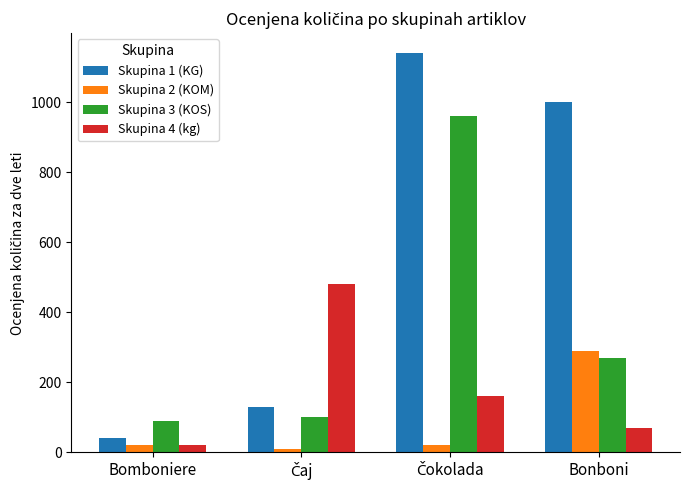

What is the maximum value shown in the chart?

1140